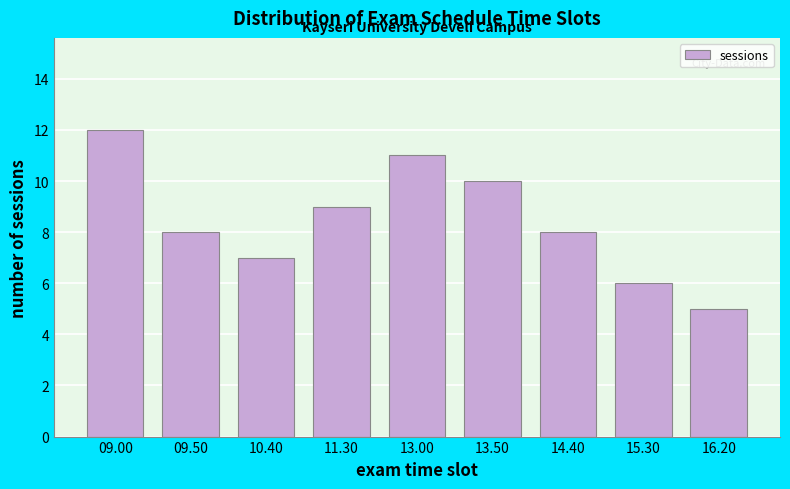

Reading left to right, what are all the values shown in this chart?

12	8	7	9	11	10	8	6	5